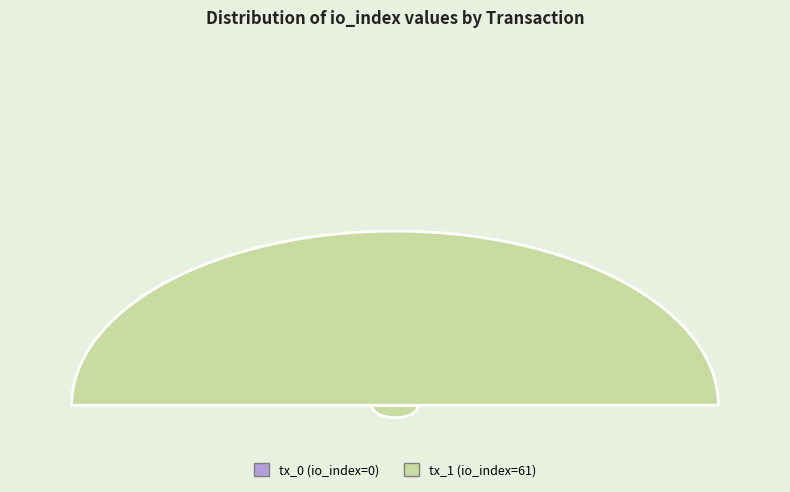

Which has a higher value, tx_0 (io_index=0) or tx_1 (io_index=61)?

tx_1 (io_index=61)